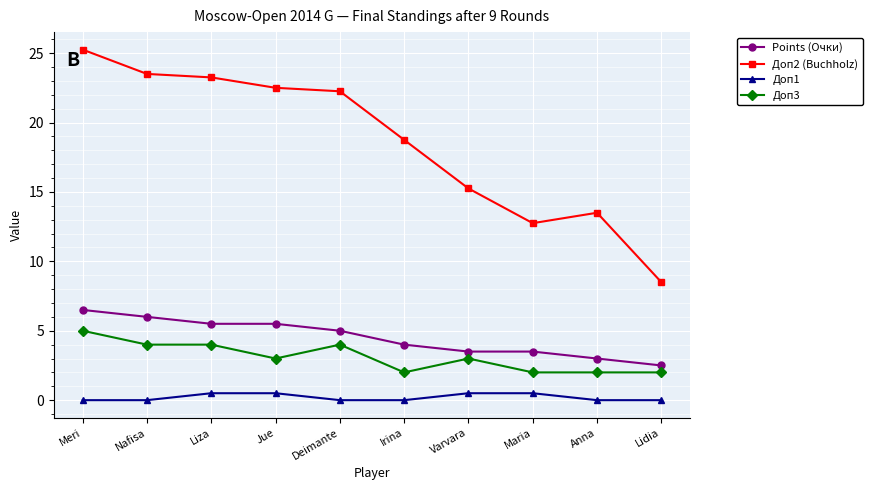

What are all the series names shown in the legend?

Points (Очки), Доп2 (Buchholz), Доп1, Доп3